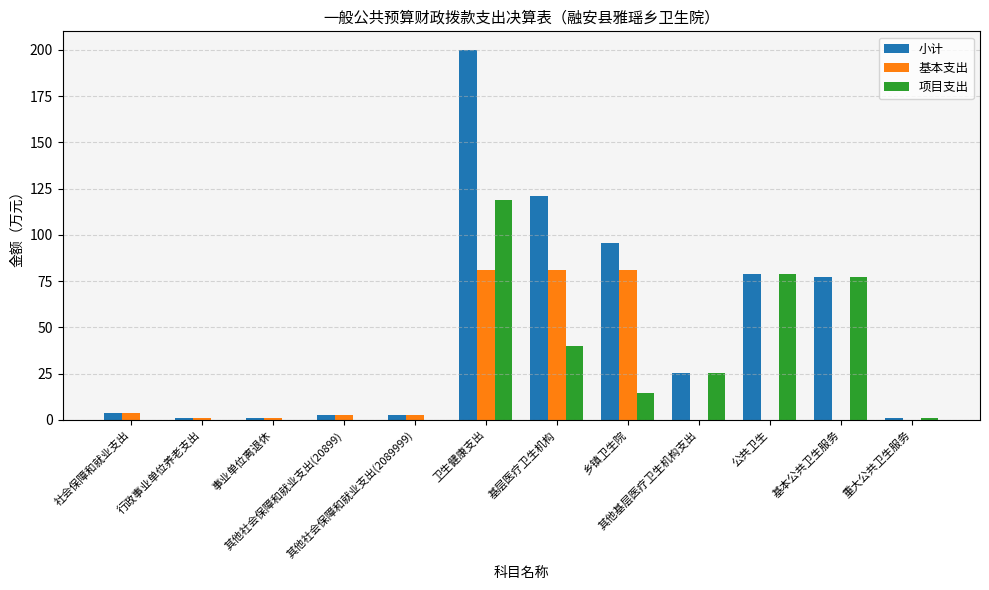

What is the difference between the 基本支出 values at 其他社会保障和就业支出(2089999) and 事业单位离退休?

1.7